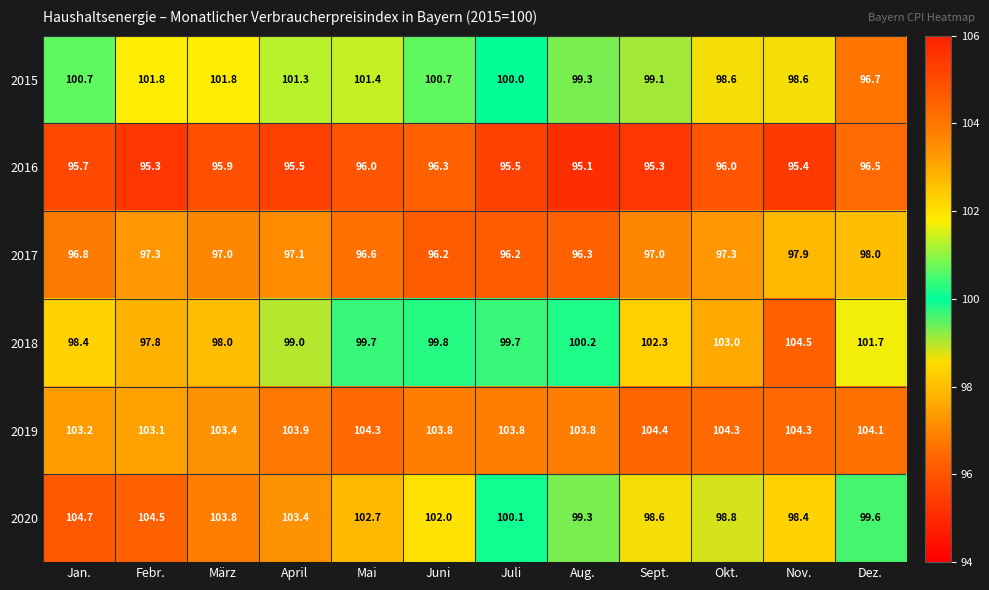

At which category does the chart reach its peak across all series?

Jan.